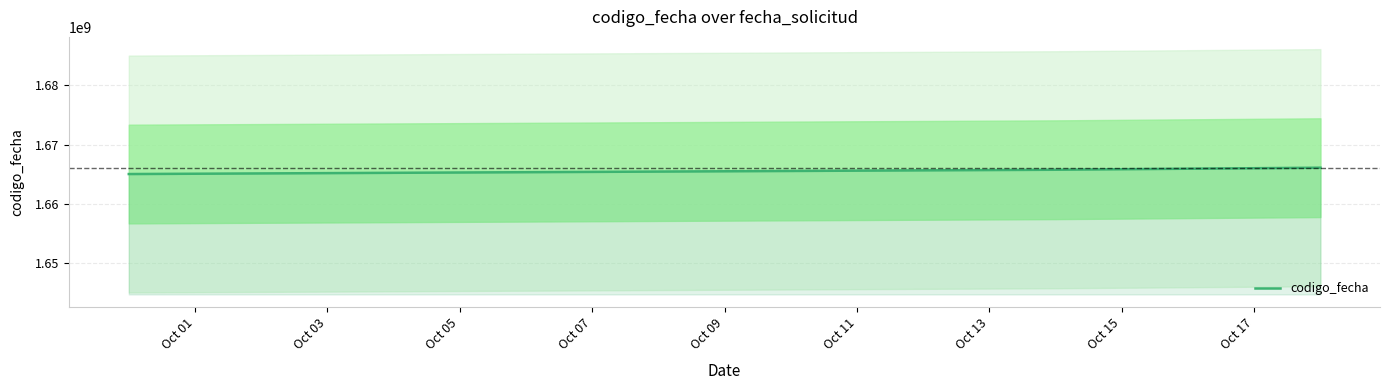

How many values in the codigo_fecha series are below 1665765770?

1